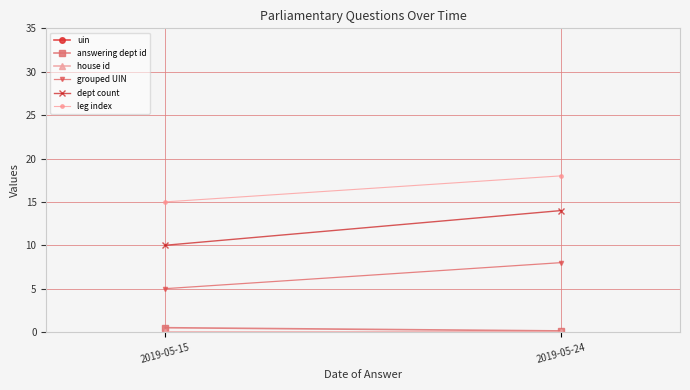

At which label does answering dept id reach its minimum?

2019-05-24